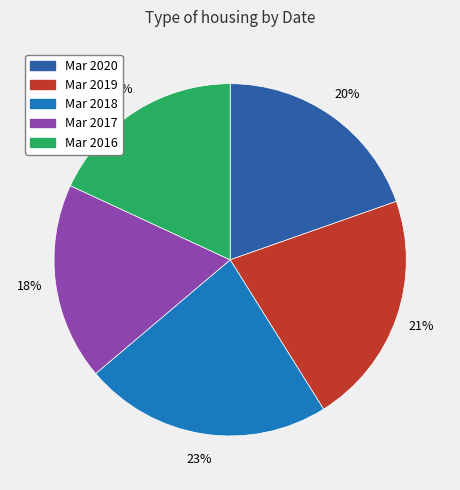

Is there a majority slice in this chart?

No